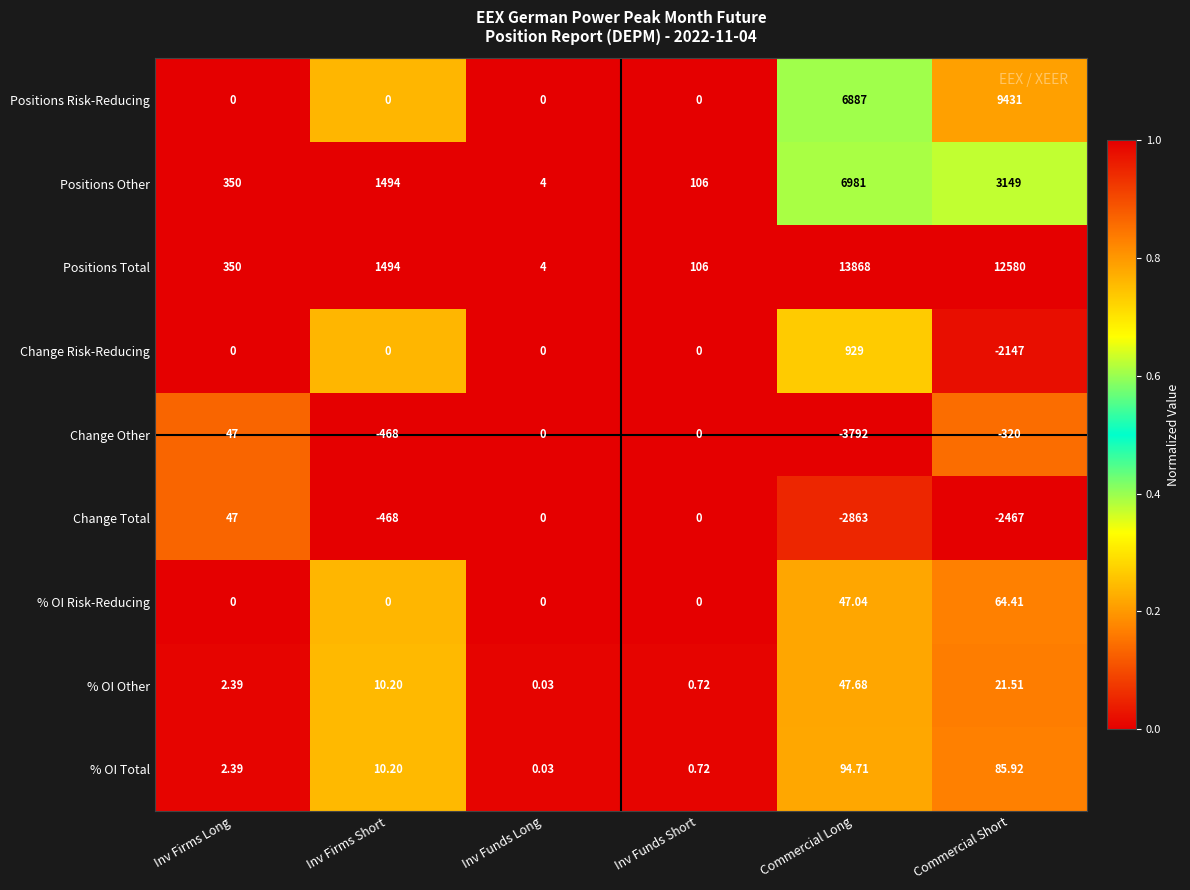

What is the spread (max minus min) of values at Inv Funds Short?

106.0